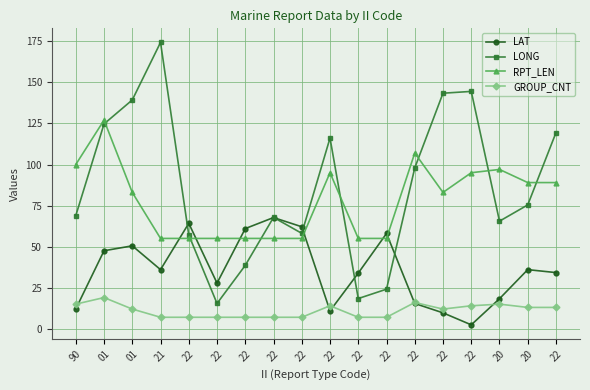

At which label does RPT_LEN first exceed 83?

90